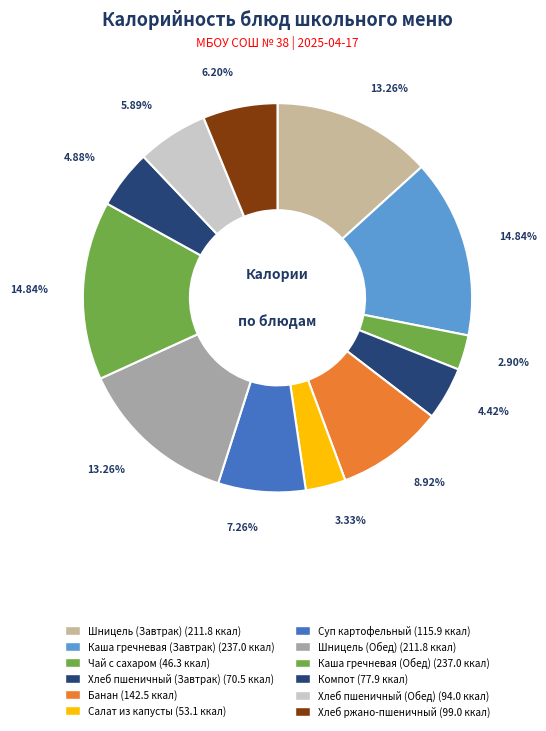

How many segments does this pie chart have?

12